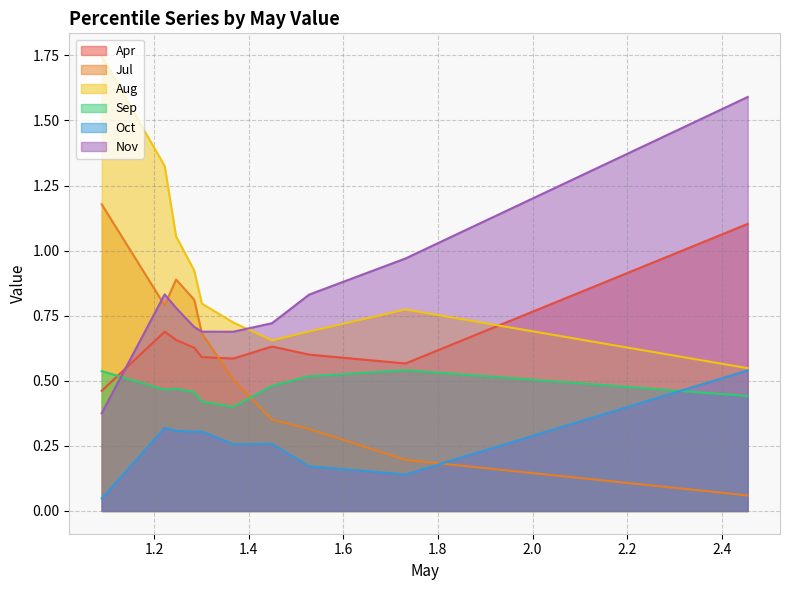

True or false: Apr and Sep cross at least once.

True